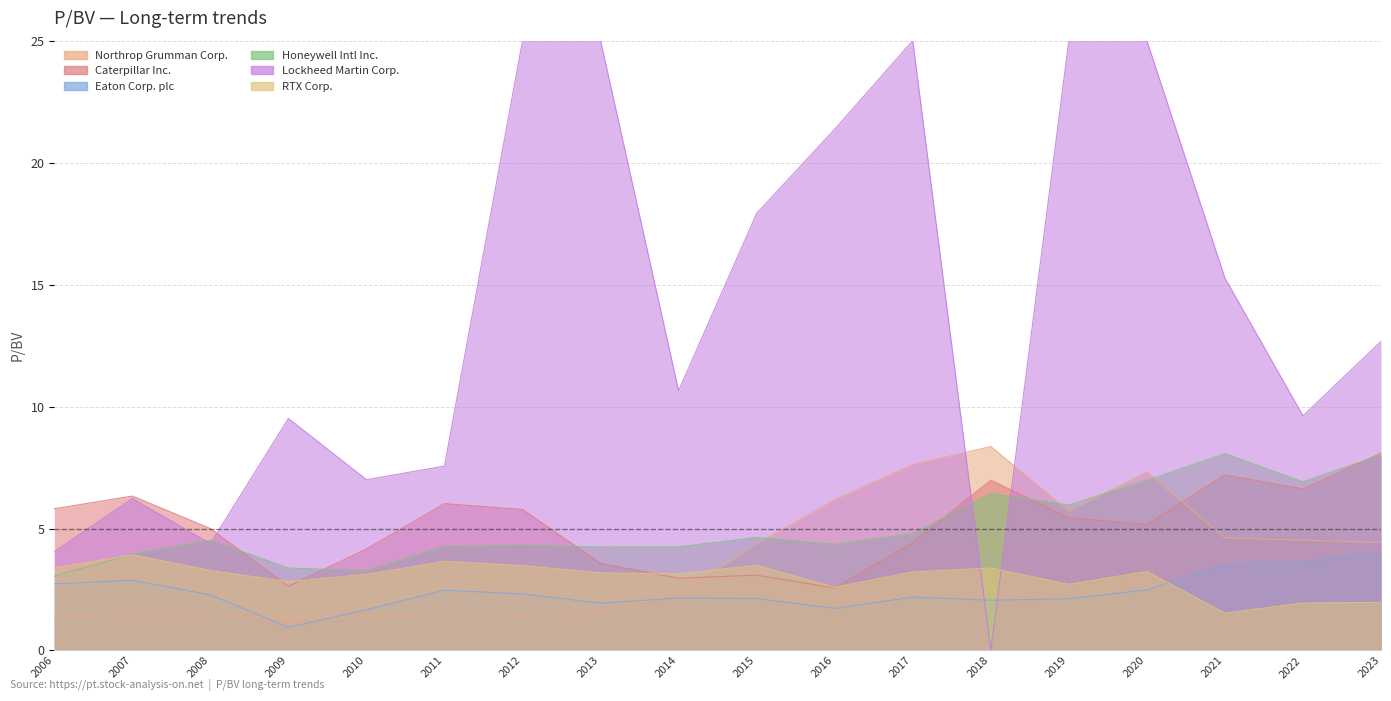

Where does the Honeywell Intl Inc. series first go above 4?

2008